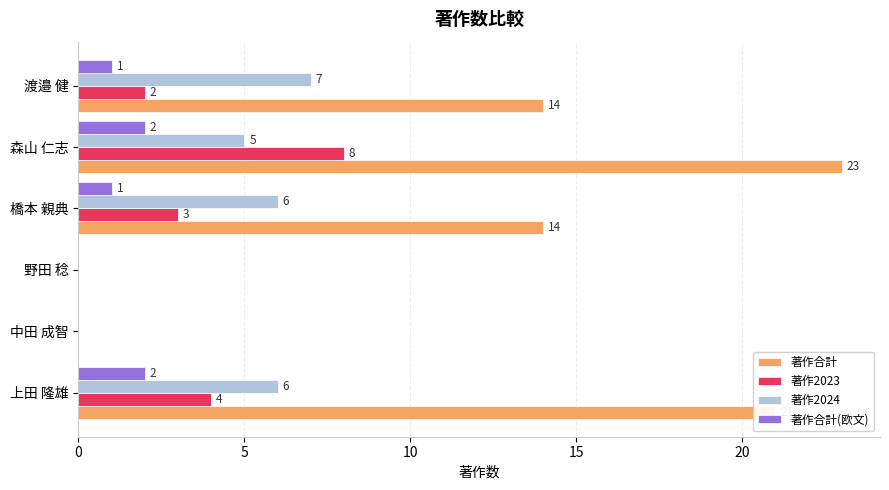

Which category has the highest value across all series?

森山 仁志